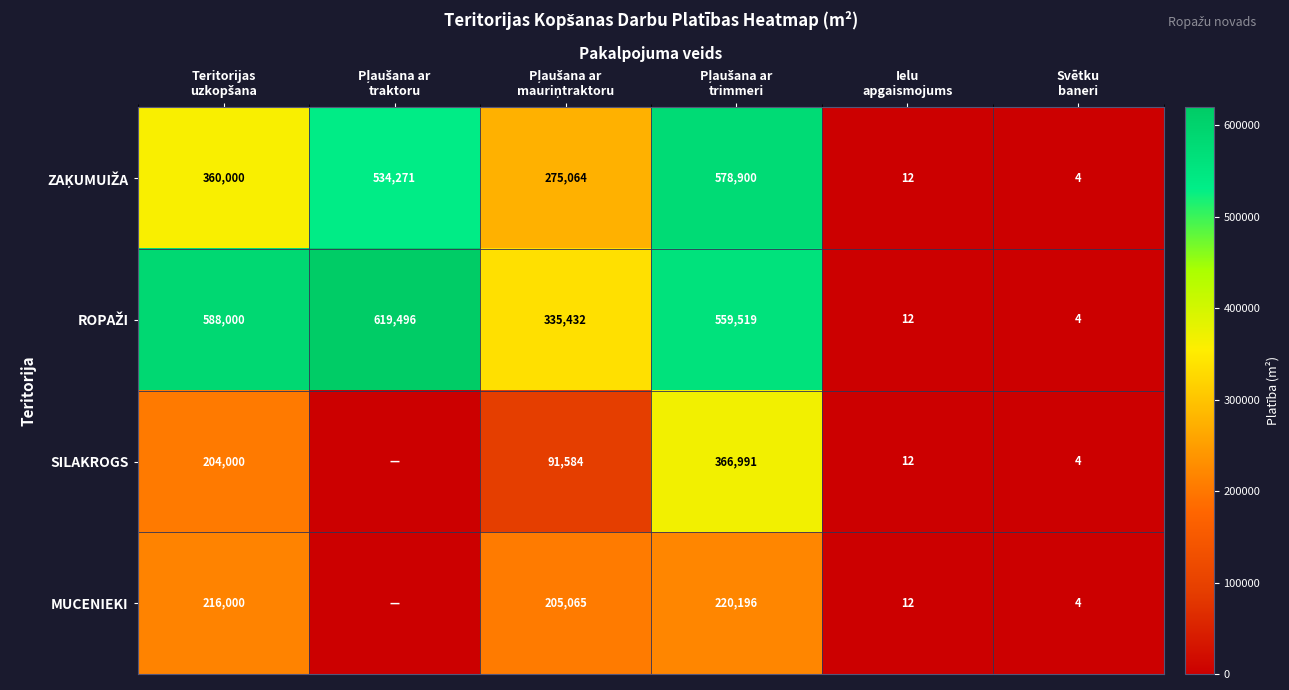

Which category has the lowest value in the ROPAŽI series?

Svētku baneri